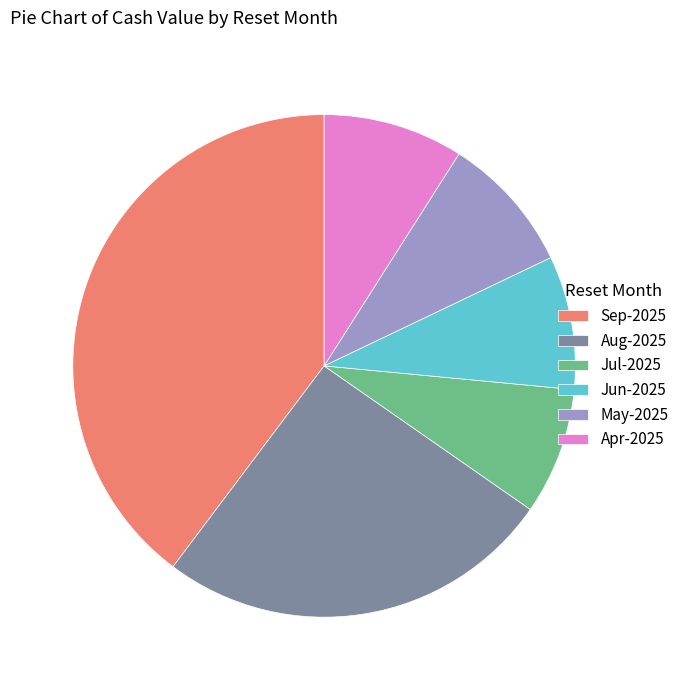

The Sep-2025 slice represents 26% of the pie. True or false?

False